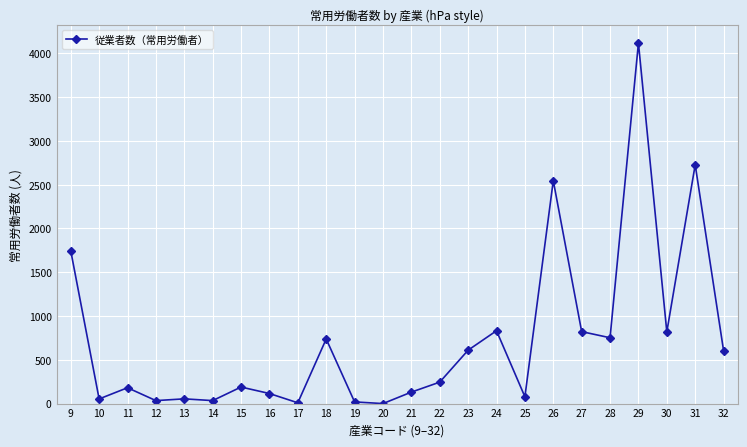

What is the difference between the maximum and second lowest values?

4109